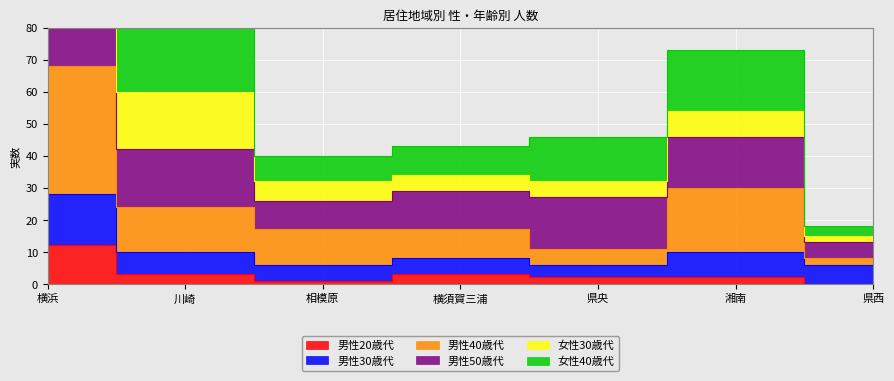

True or false: 女性40歳代 has more than 2 interior local peaks.

False